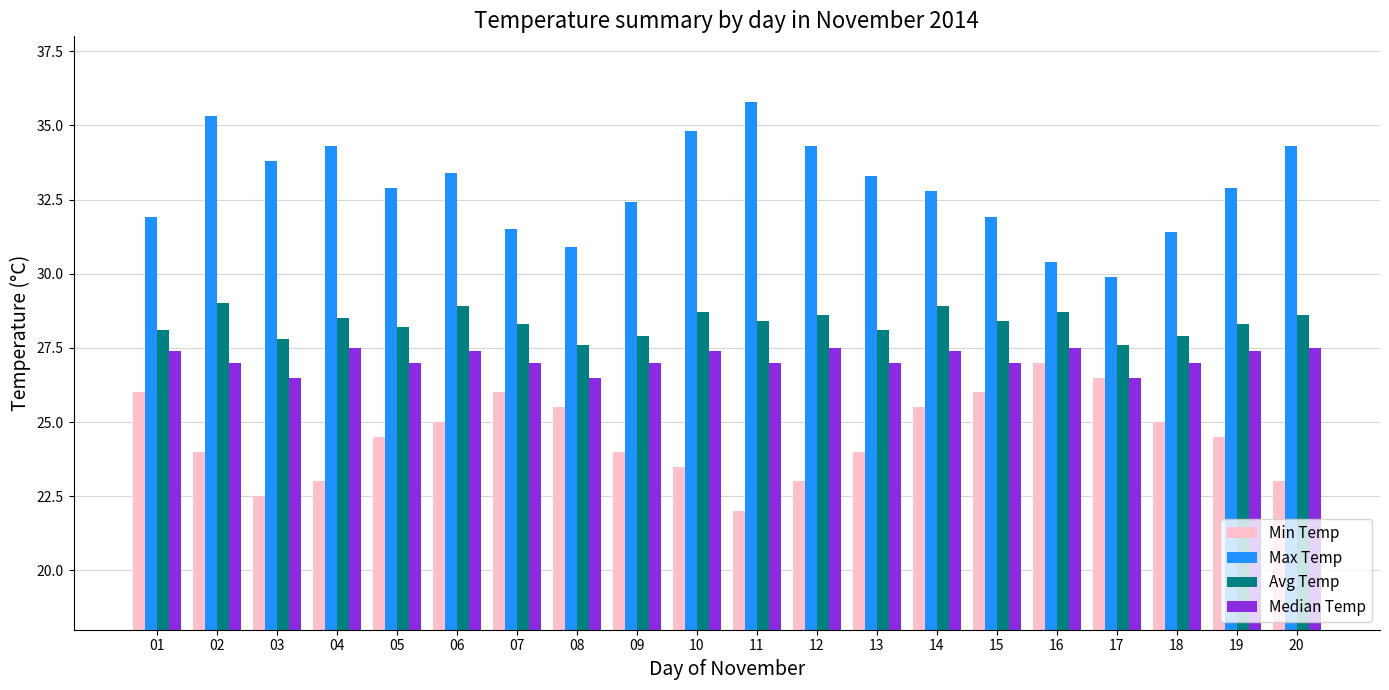

What is the smallest value displayed?

22.0